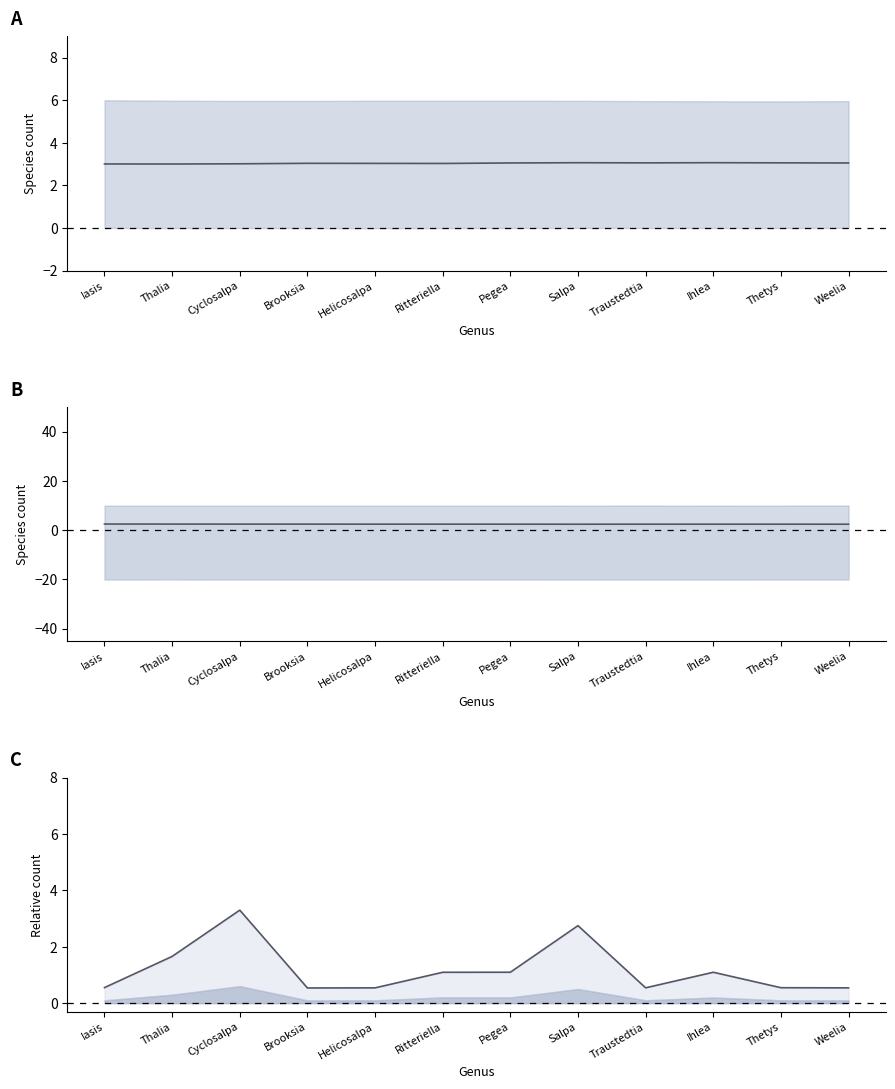

The value of Total center at Ihlea is 0.7. True or false?

False